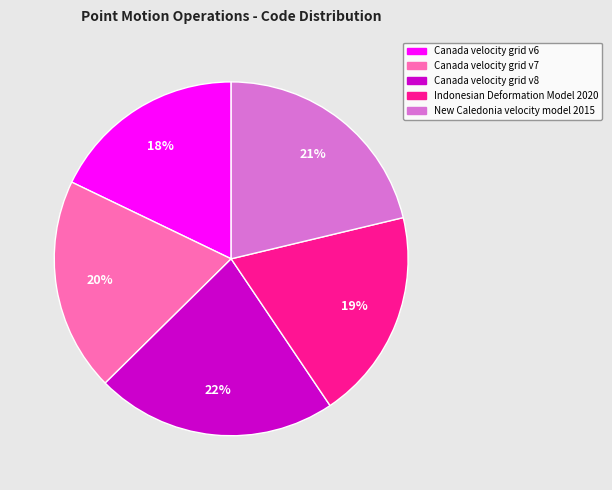

To the nearest percent, what is the difference between the largest and smallest slice percentages?

4%